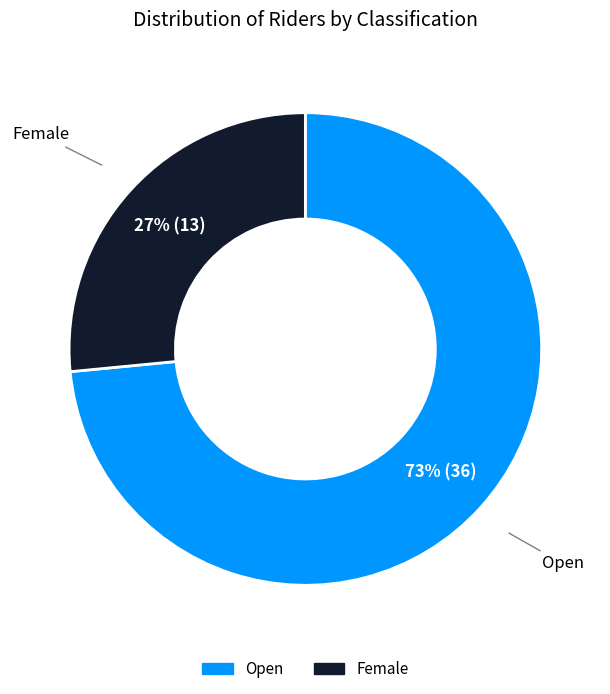

Do Female and Open together represent more than half of the pie?

Yes